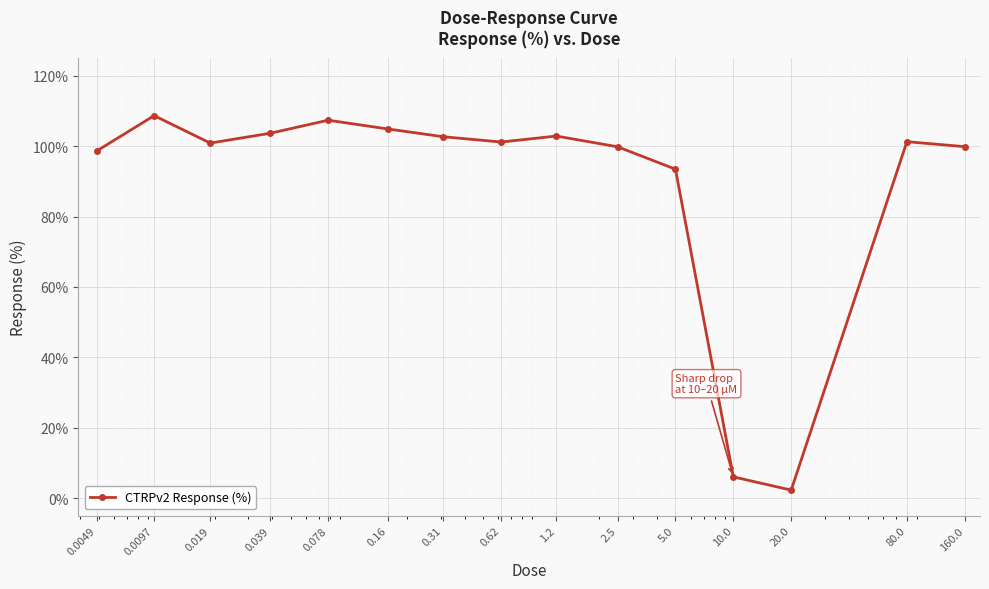

What is the sum of all values?

1333.9